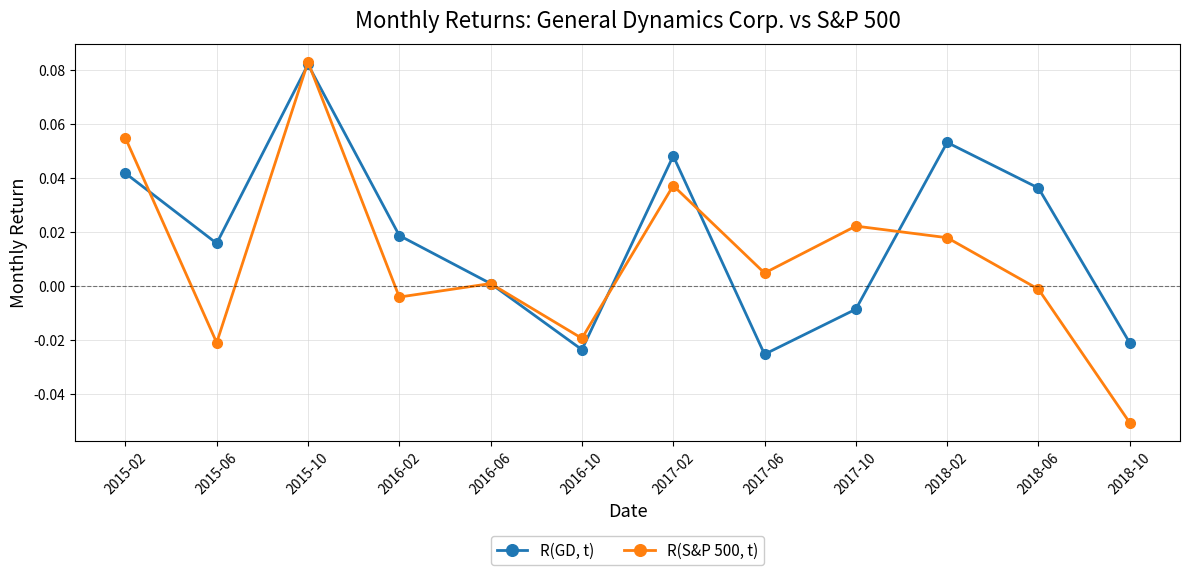

How many distinct data groups are displayed?

2